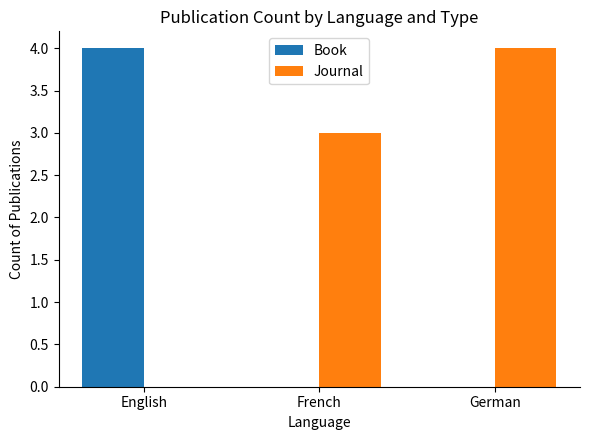

Read the Journal value at French.

3